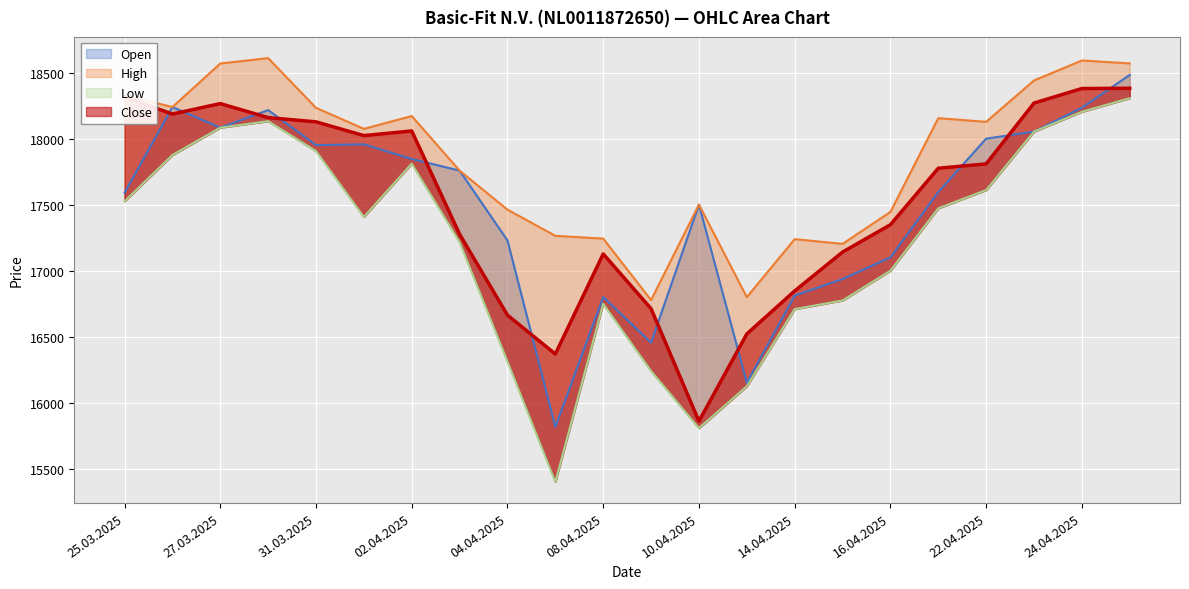

Which series changed the most between 31.03.2025 and 25.04.2025?

Open